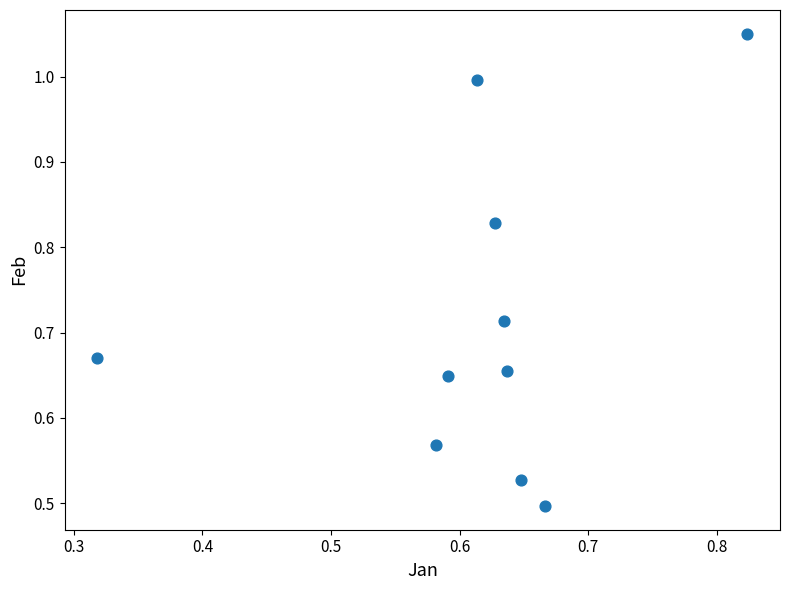

Count the number of points in this scatter plot.

10